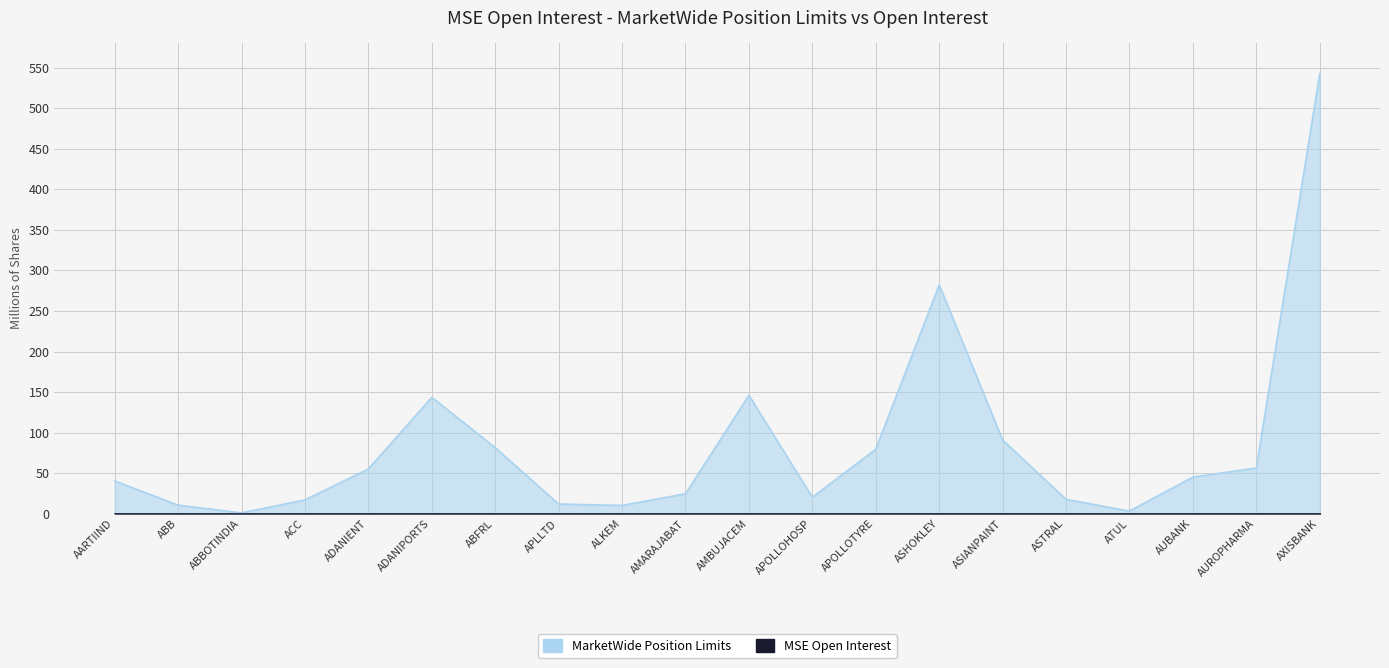

What is the difference between the values at AUROPHARMA and AUBANK?

11.2